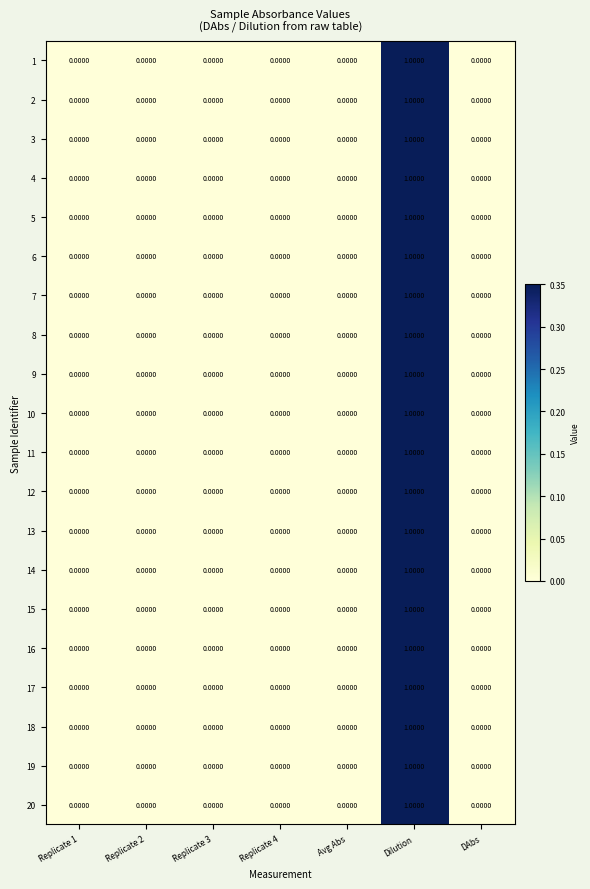

Which label corresponds to the largest value in the chart?

Dilution